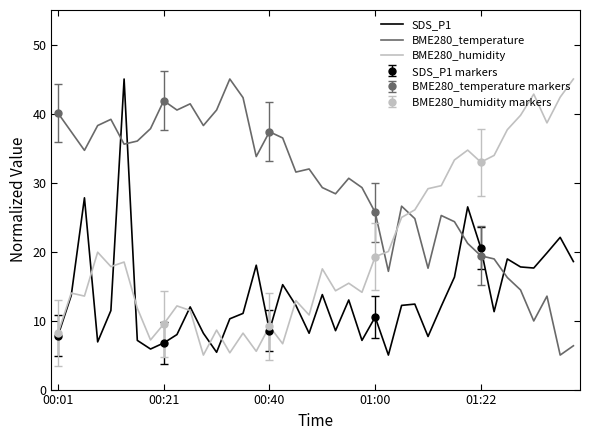

Which has a higher value, 33 or 7?

33